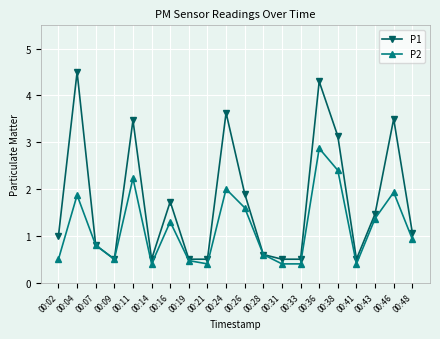

Reading left to right, extract all data points from this chart.

P1: 1.0	4.5	0.8	0.5	3.5	0.5	1.7	0.5	0.5	3.6	1.9	0.6	0.5	0.5	4.3	3.1	0.5	1.5	3.5	1.1
P2: 0.5	1.9	0.8	0.5	2.2	0.4	1.3	0.5	0.4	2.0	1.6	0.6	0.4	0.4	2.9	2.4	0.4	1.4	1.9	0.9